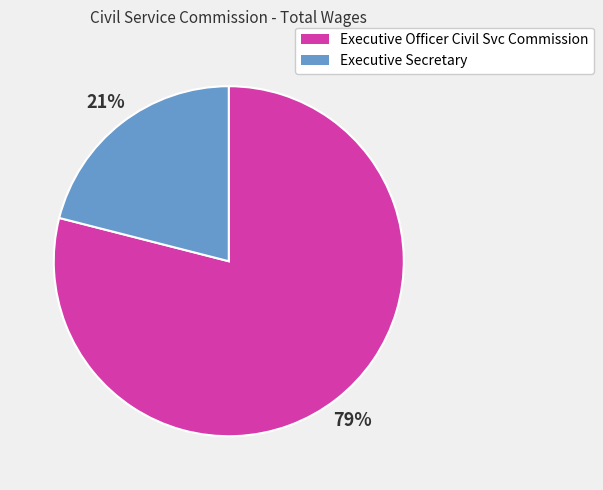

To the nearest percent, what portion does Executive Officer Civil Svc Commission represent?

79%